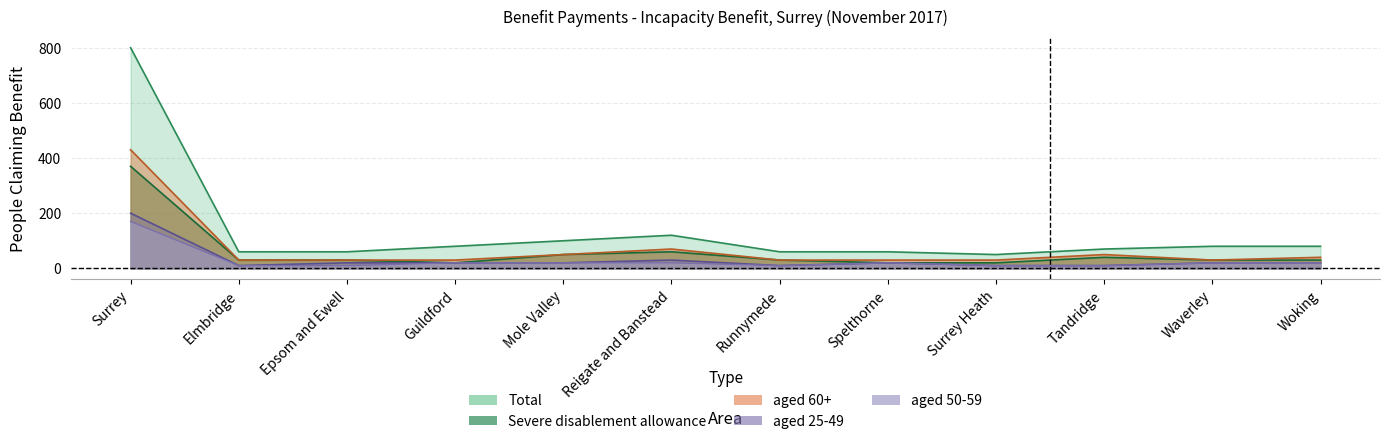

Which label corresponds to the smallest value in the chart?

Elmbridge